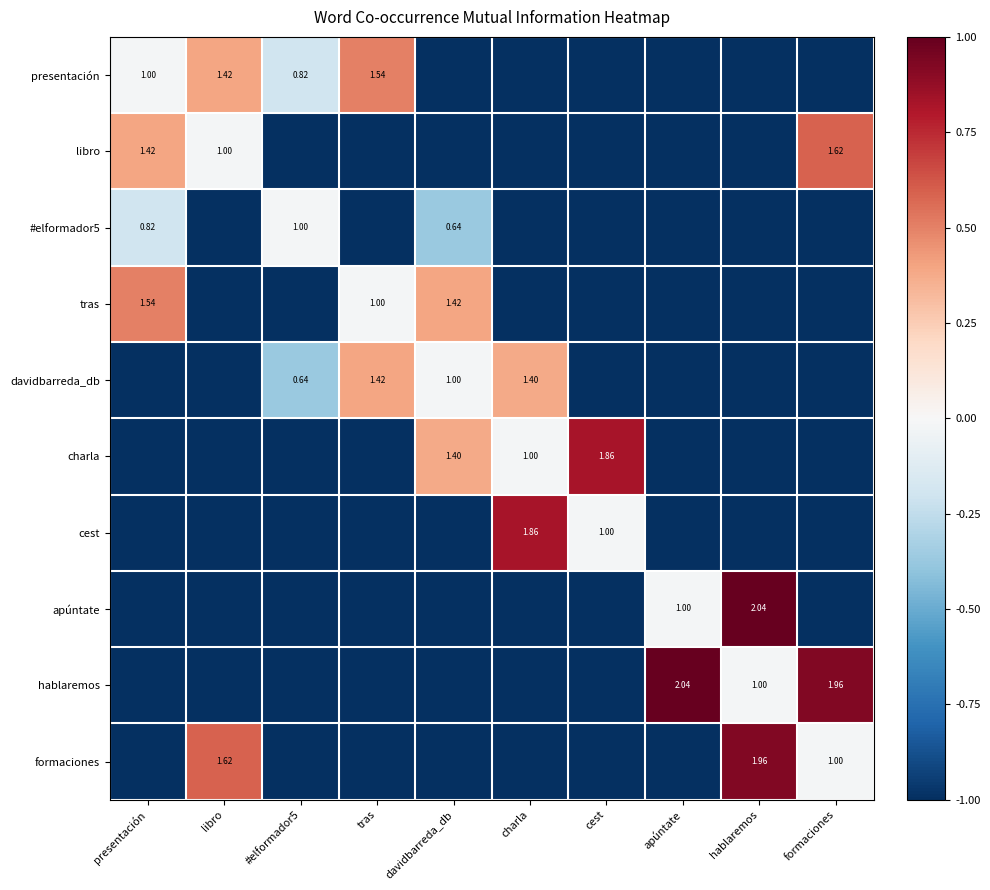

List the labels in order of hablaremos value, smallest first.

presentación, libro, #elformador5, tras, davidbarreda_db, charla, cest, hablaremos, formaciones, apúntate